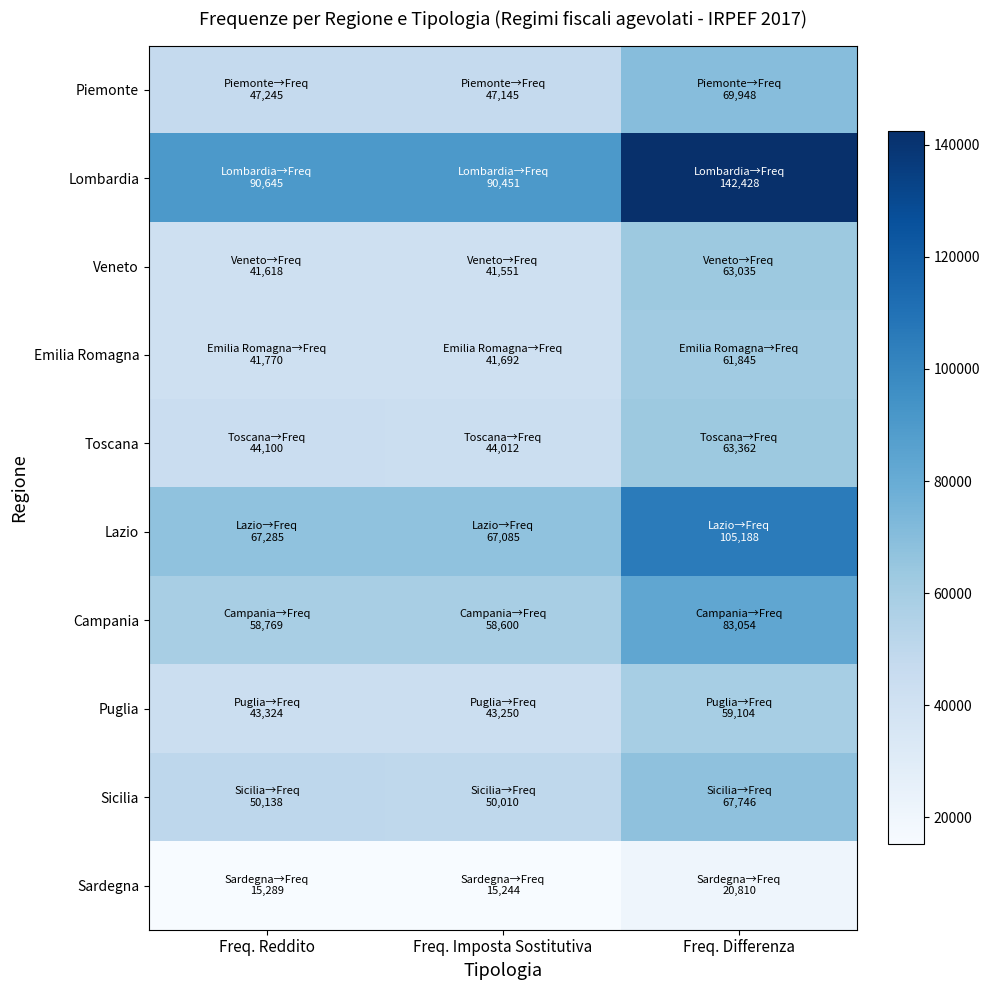

Count the number of data series in this chart.

10